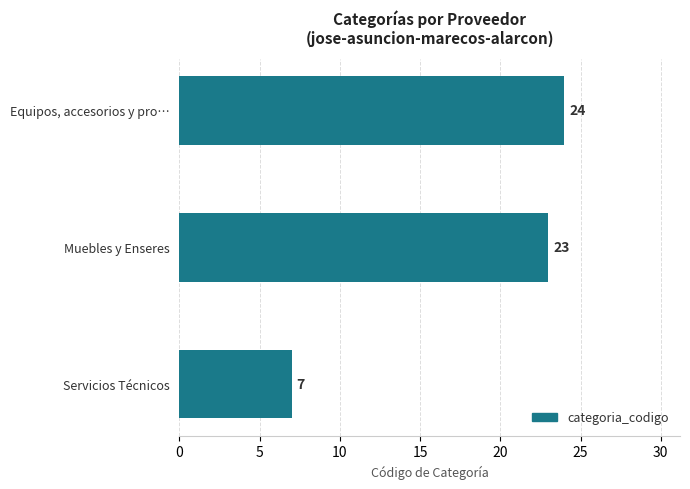

What is the change in value from Servicios Técnicos to Muebles y Enseres?

+16